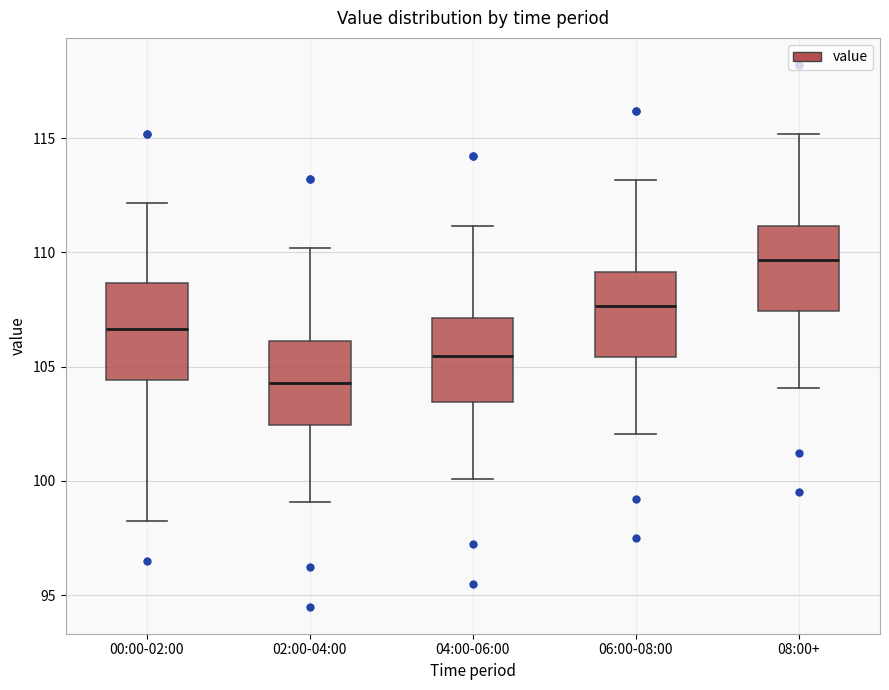

Reading left to right, transcribe this box plot: for each box, give where its median line is, the range the box spans, and where its two whiskers end, as read against the y-axis. The values are not printed on the chart, so give them approximately, as read against the axis.

00:00-02:00: median 106.5, box 104.5 to 108.5, whiskers 98.0 to 112.0
02:00-04:00: median 104.5, box 102.5 to 106.0, whiskers 99.0 to 110.0
04:00-06:00: median 105.5, box 103.5 to 107.0, whiskers 100.0 to 111.0
06:00-08:00: median 107.5, box 105.5 to 109.0, whiskers 102.0 to 113.0
08:00+: median 109.5, box 107.5 to 111.0, whiskers 104.0 to 115.0